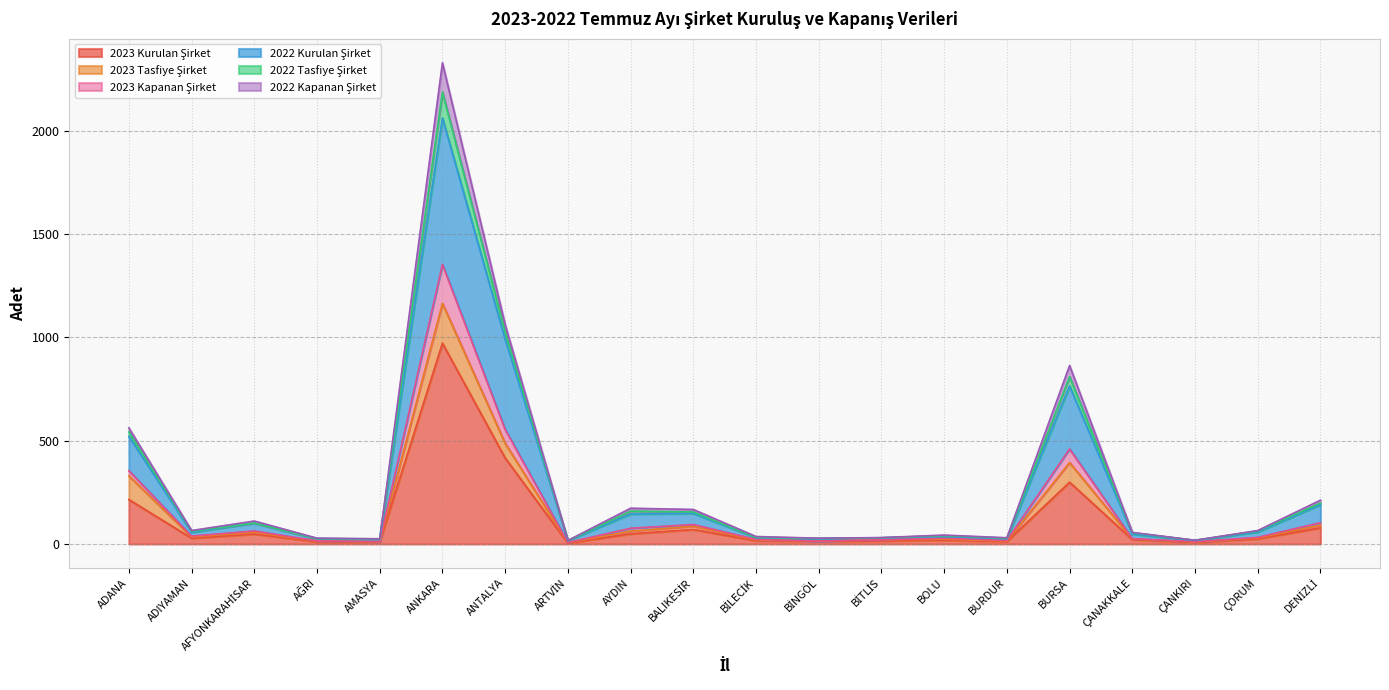

What is the label of the 9th point from the left?

AYDIN